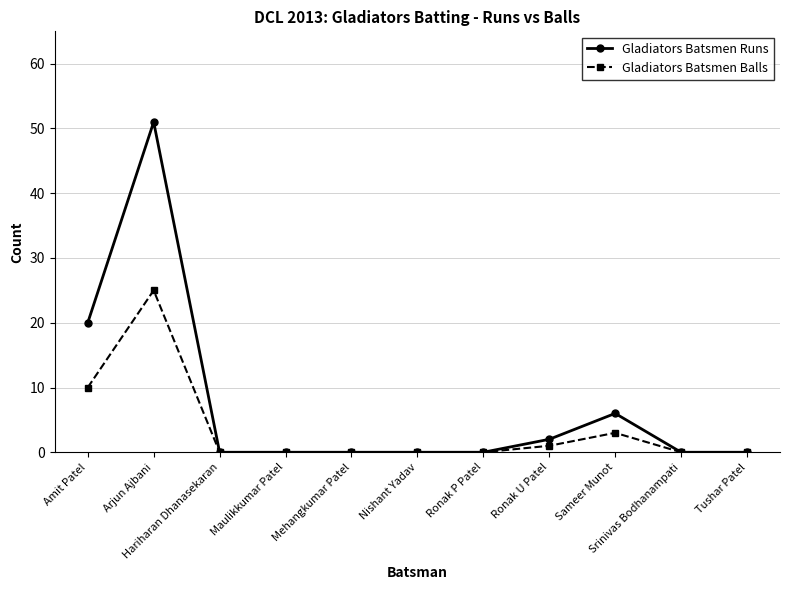

True or false: Gladiators Batsmen Runs has more than 1 interior local peaks.

True